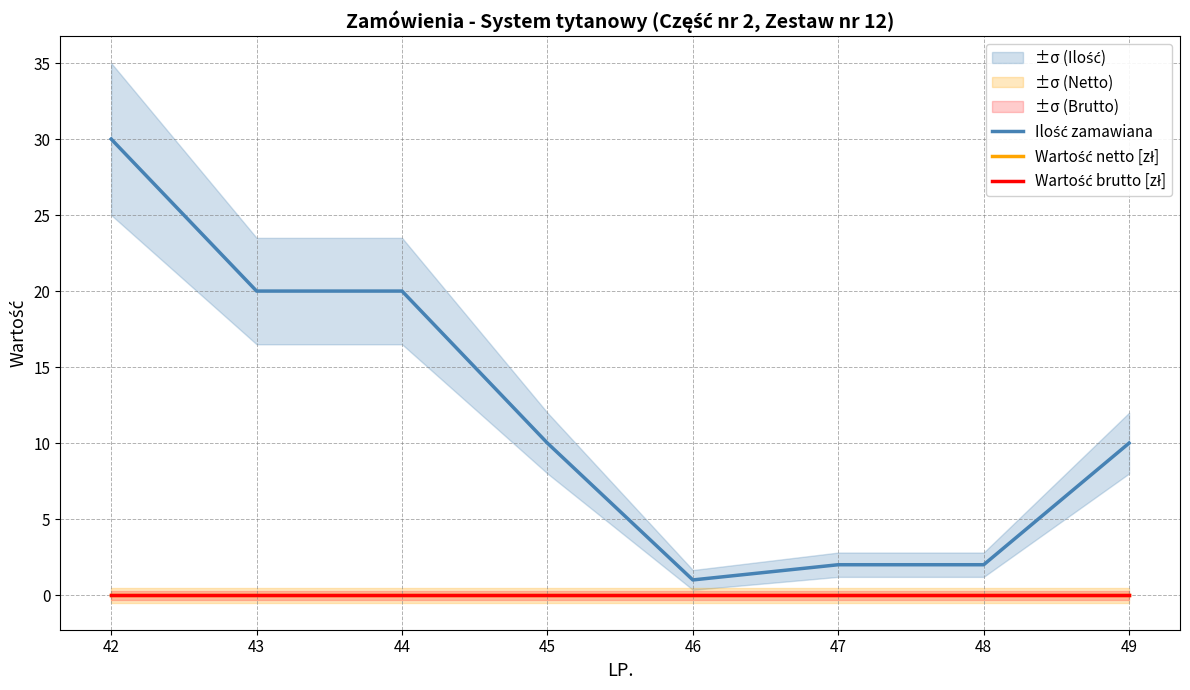

True or false: Ilość zamawiana and Wartość brutto [zł] cross at least once.

False